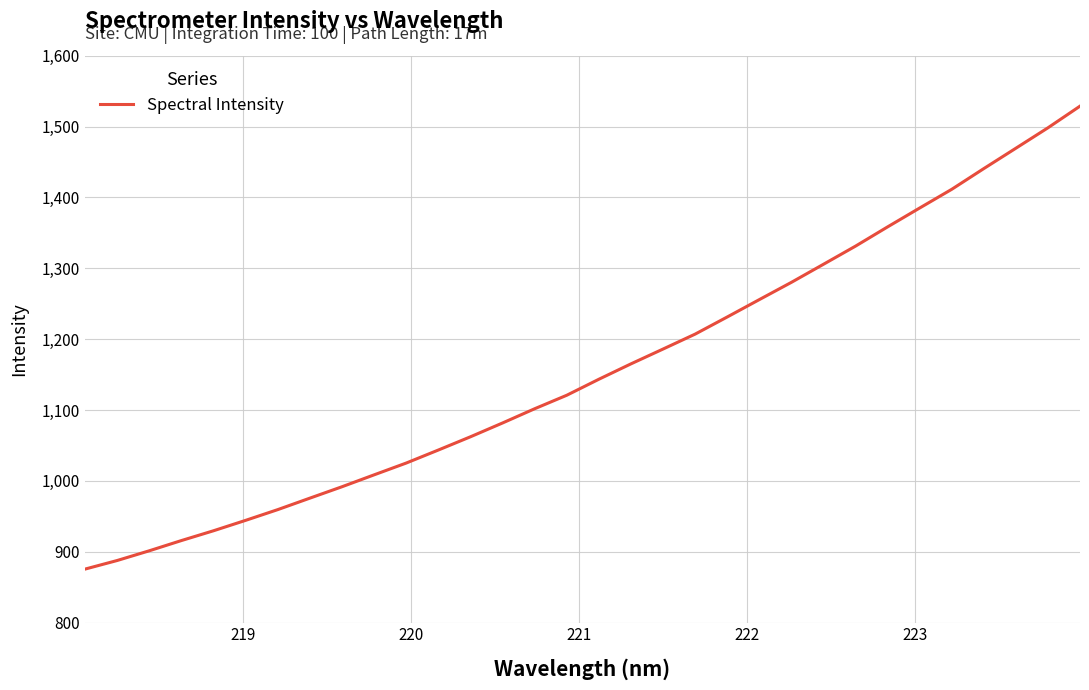

What is the greatest value displayed?

1528.9